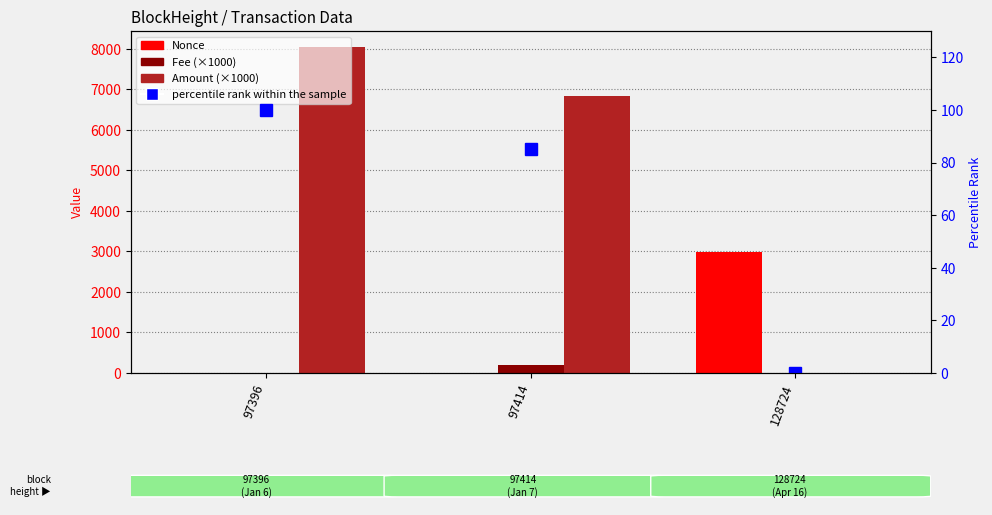

True or false: percentile rank within the sample has a value of 0.0 at 128724.

True